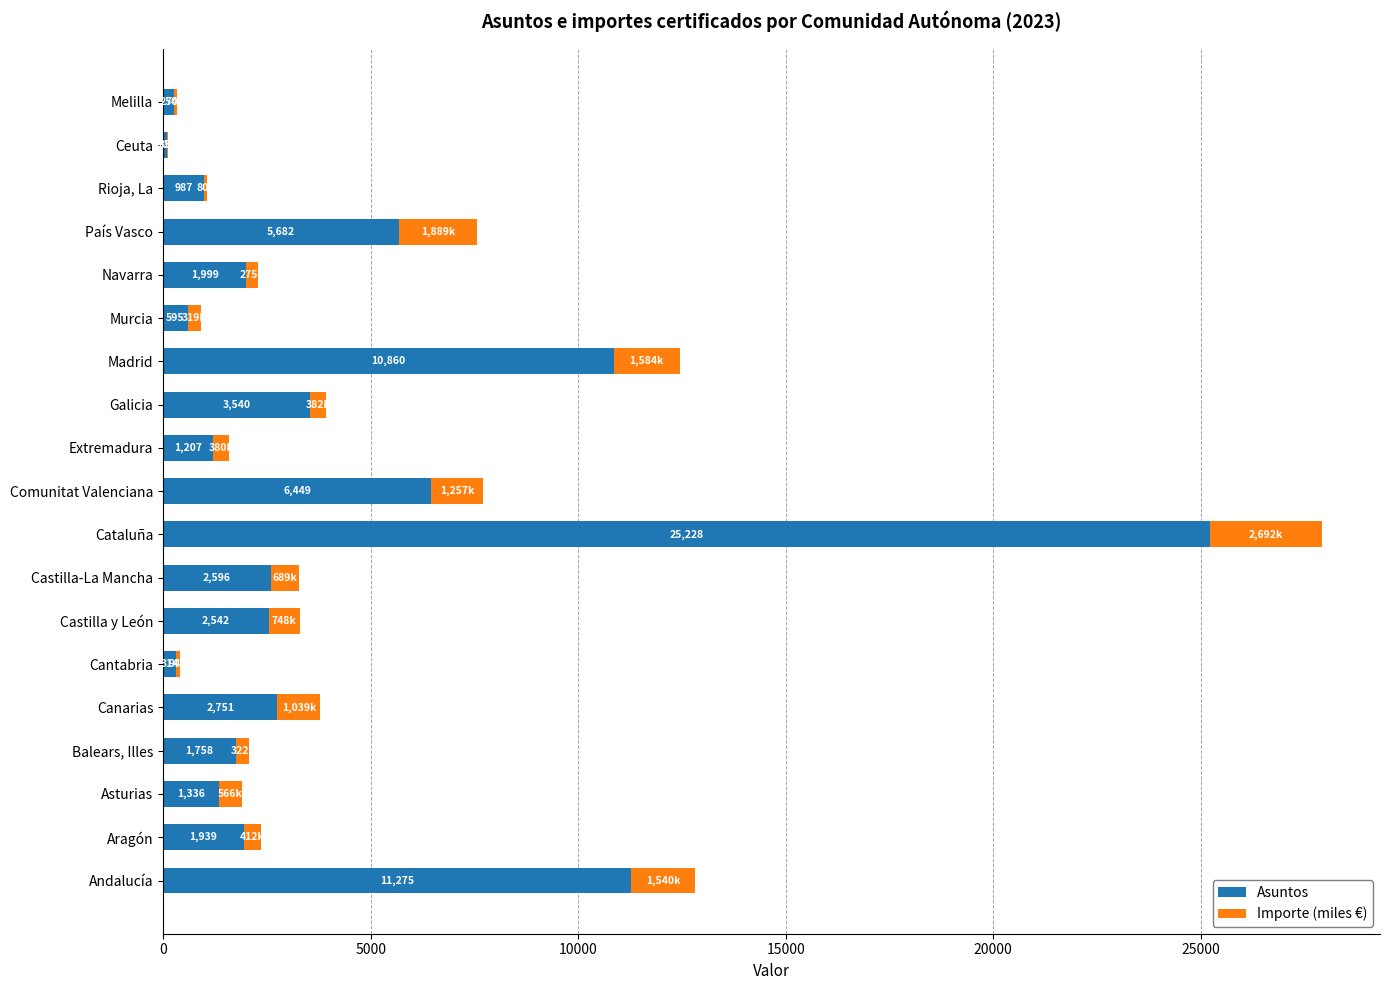

At which category is the sum across all series the highest?

Cataluña